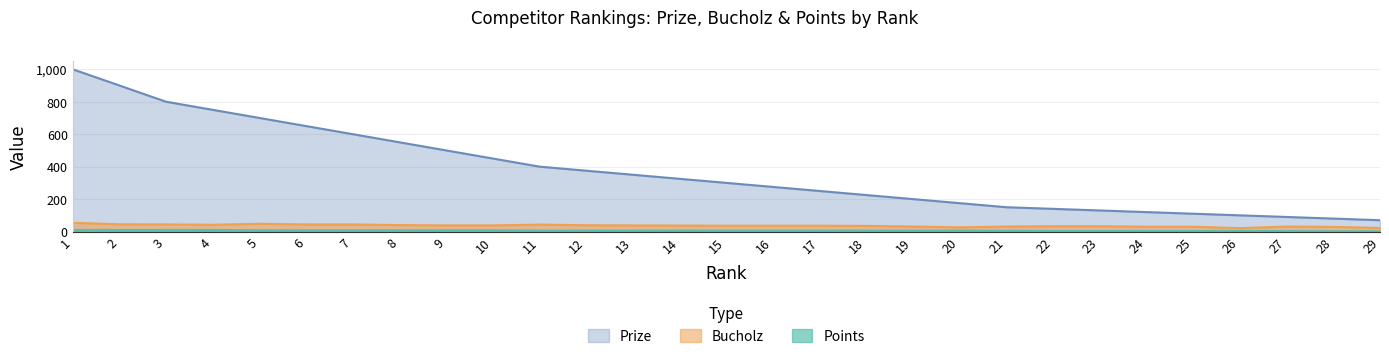

True or false: Points and Bucholz cross at least once.

False